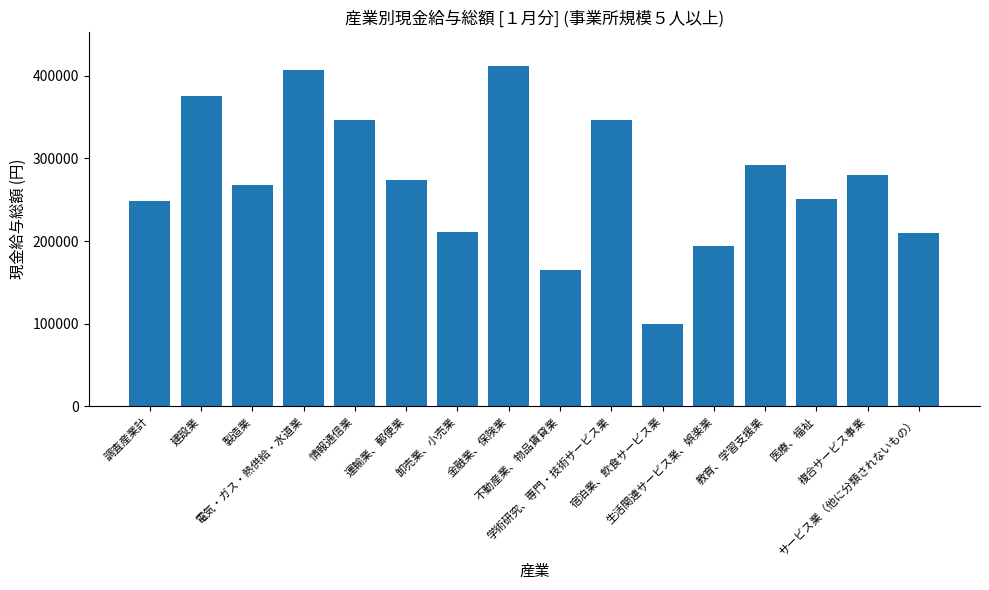

What is the label of the 11th bar from the right?

運輸業、郵便業